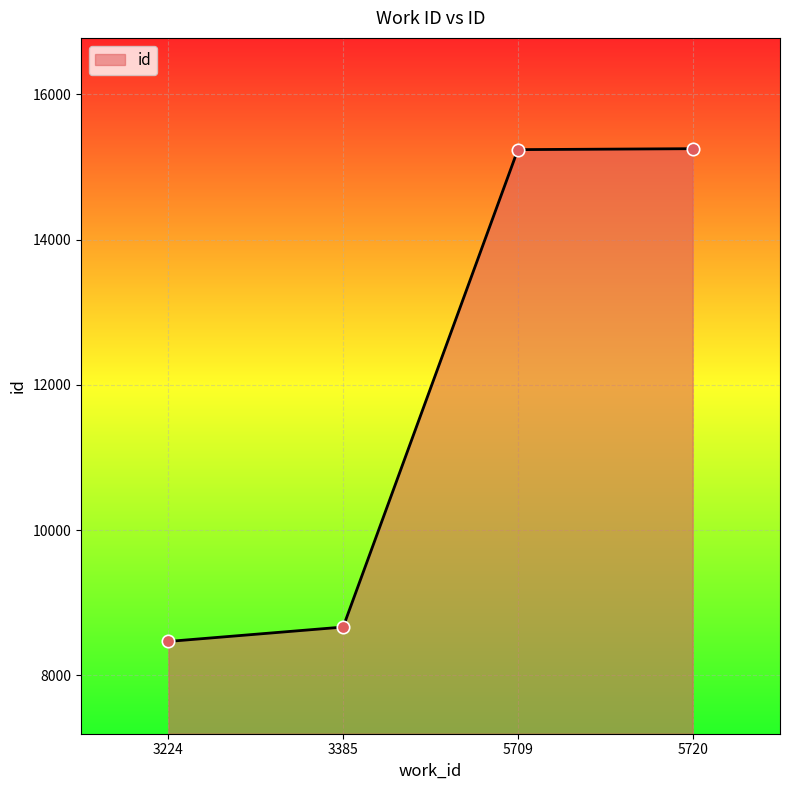

What is the ratio of the value at 5720 to the value at 3385?

1.8